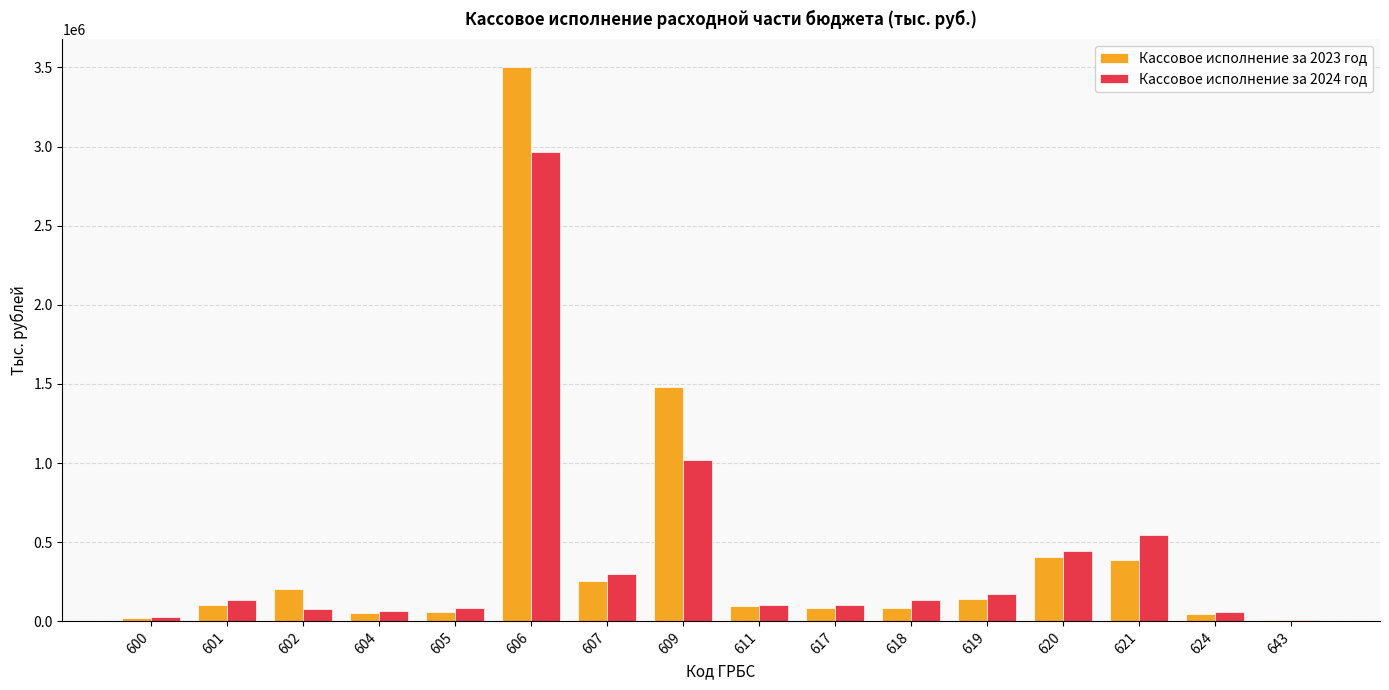

Which series has the widest spread of values?

Кассовое исполнение за 2023 год